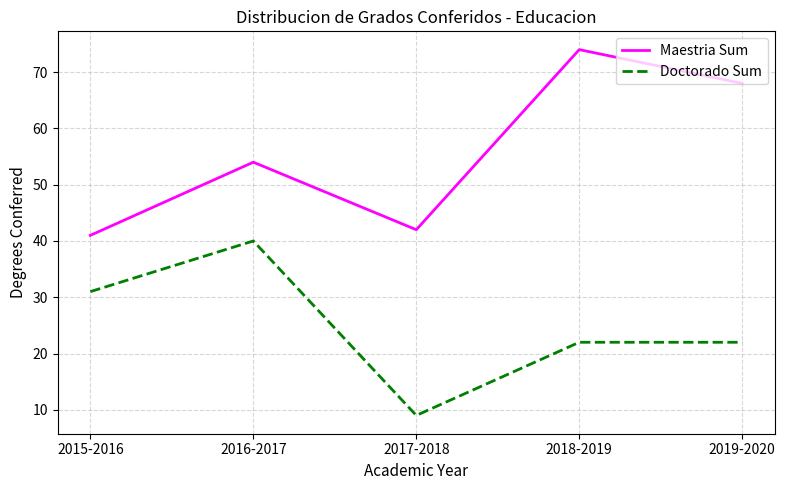

Rank the series by their average value, from lowest to highest.

Doctorado Sum, Maestria Sum